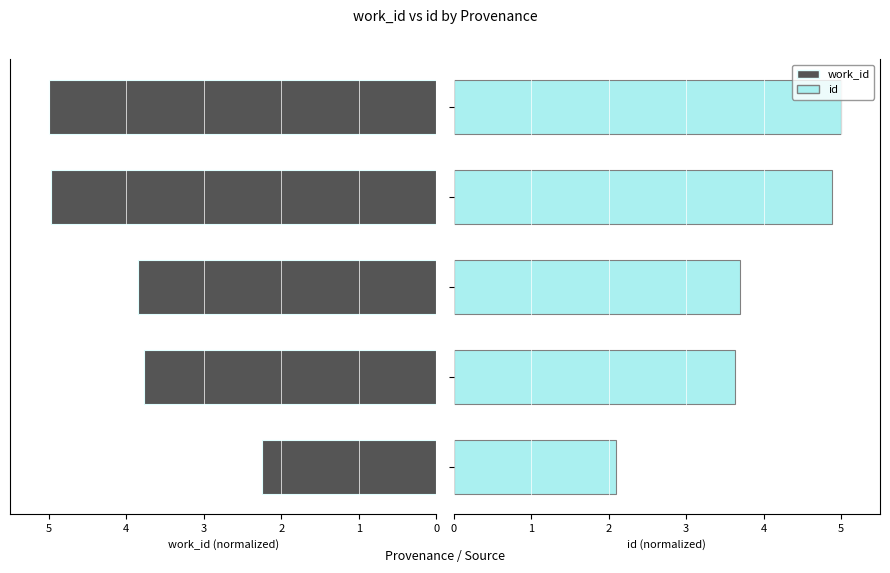

Is it true that work_id equals 5.0 at 2?

True